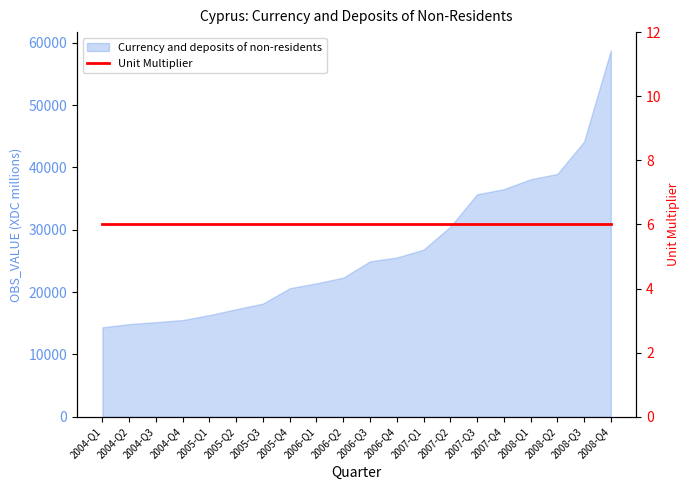

Reading left to right, list all the values displayed in this chart.

14347.0	14859.0	15179.0	15512.0	16309.0	17248.0	18155.0	20616.0	21404.0	22316.0	24929.0	25544.0	26801.0	30476.0	35683.0	36500.0	38084.5	38936.9	44126.8	58752.0